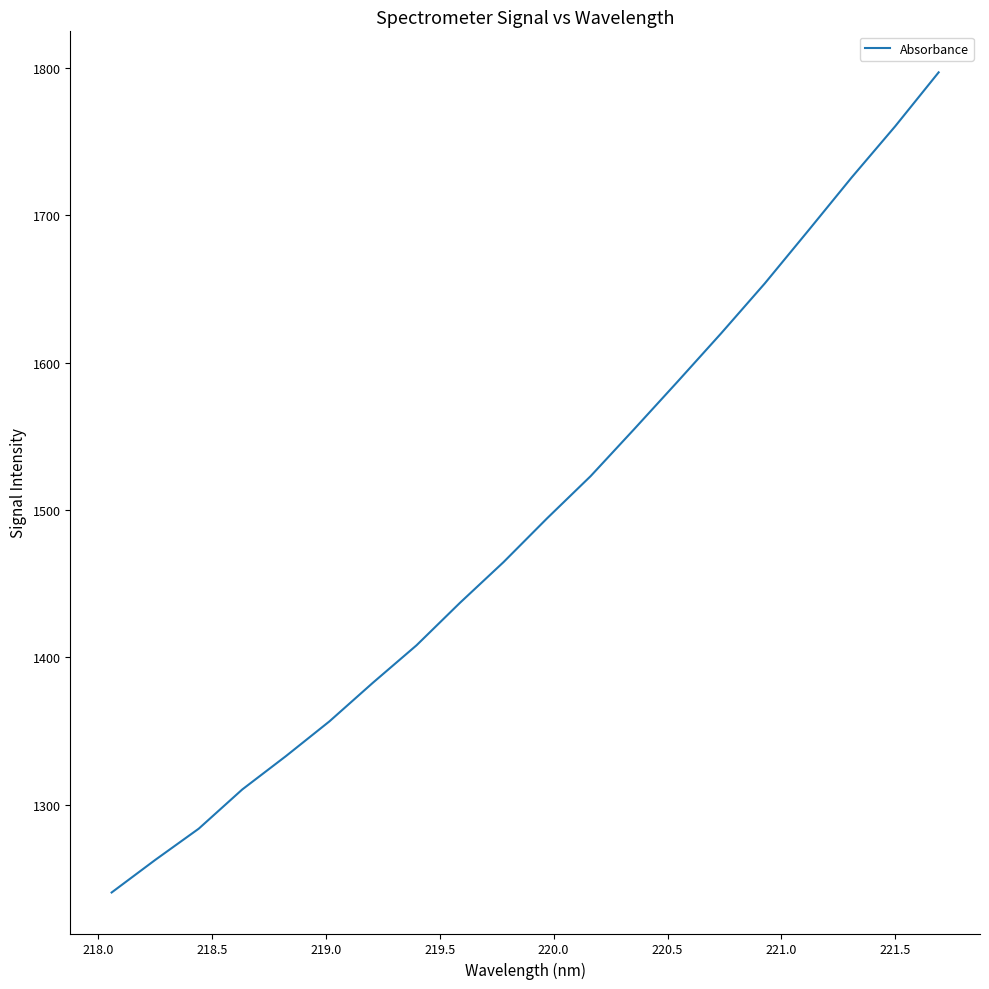

What is the difference between the maximum and minimum values?

556.4